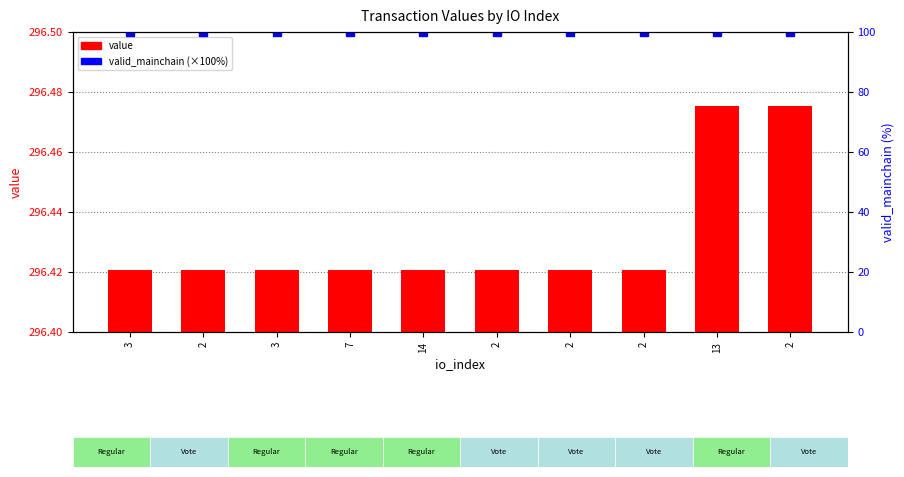

Which series has the largest total across all categories?

value